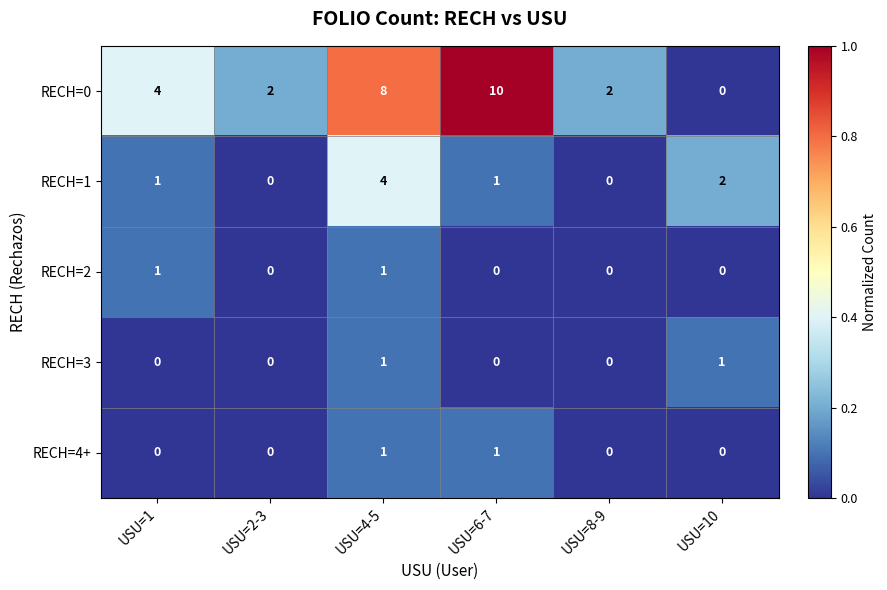

Reading right to left, list all the values displayed in this chart.

RECH=0: USU=10=0	USU=8-9=2	USU=6-7=10	USU=4-5=8	USU=2-3=2	USU=1=4
RECH=1: USU=10=2	USU=8-9=0	USU=6-7=1	USU=4-5=4	USU=2-3=0	USU=1=1
RECH=2: USU=10=0	USU=8-9=0	USU=6-7=0	USU=4-5=1	USU=2-3=0	USU=1=1
RECH=3: USU=10=1	USU=8-9=0	USU=6-7=0	USU=4-5=1	USU=2-3=0	USU=1=0
RECH=4+: USU=10=0	USU=8-9=0	USU=6-7=1	USU=4-5=1	USU=2-3=0	USU=1=0